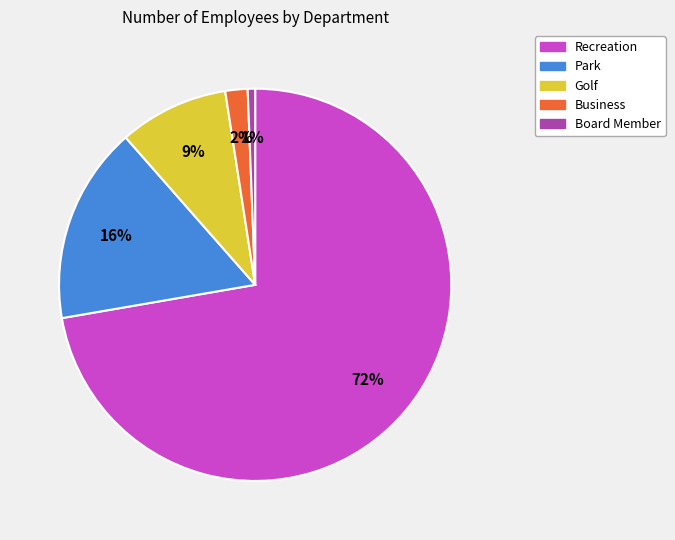

The Park slice represents 30% of the pie. True or false?

False